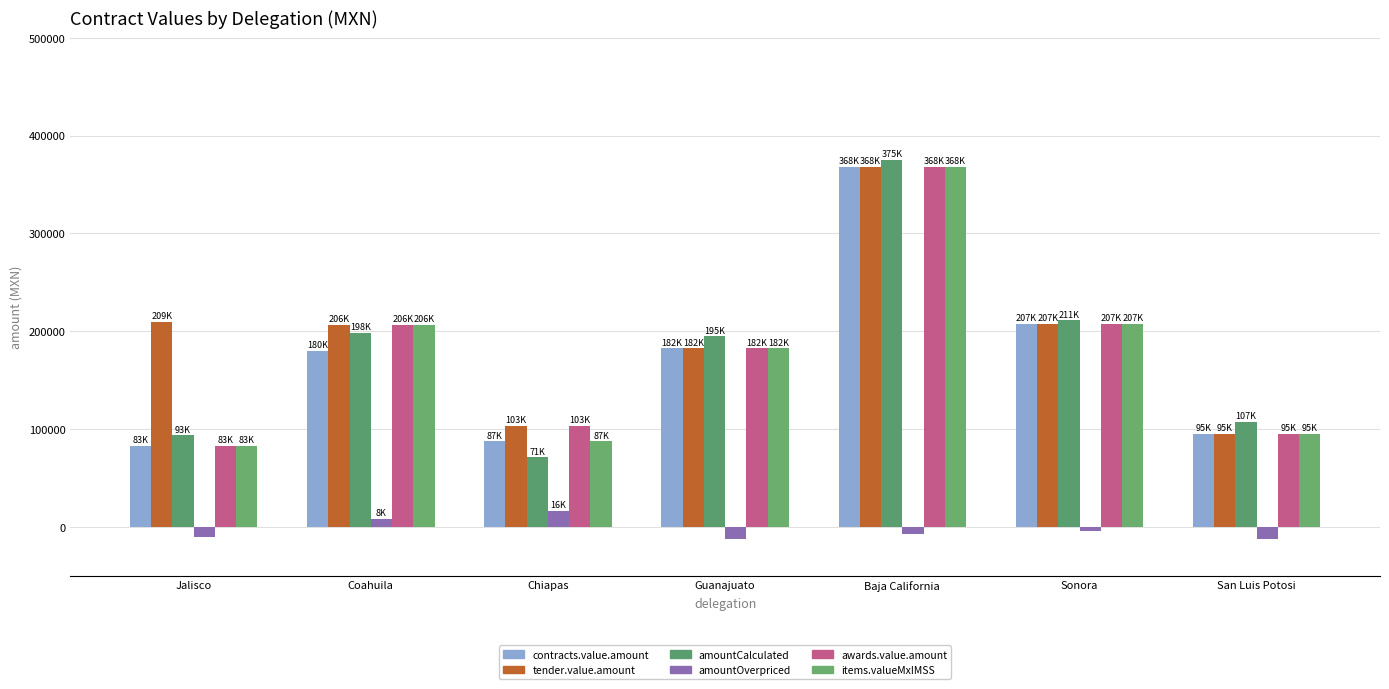

Reading right to left, extract all data points from this chart.

contracts.value.amount: San Luis Potosi=95072.4	Sonora=207306.0	Baja California=368202.7	Guanajuato=182350.0	Chiapas=87438.3	Coahuila=180000.0	Jalisco=83000.0
tender.value.amount: San Luis Potosi=95072.4	Sonora=207306.0	Baja California=368202.7	Guanajuato=182350.0	Chiapas=103157.2	Coahuila=206331.7	Jalisco=209442.0
contracts.items.unit.value.amountCalculated: San Luis Potosi=107079.9	Sonora=211264.0	Baja California=375232.5	Guanajuato=194903.7	Chiapas=71084.9	Coahuila=198329.4	Jalisco=93328.1
contracts.items.unit.value.amountOverpriced: San Luis Potosi=-12007.4	Sonora=-3958.0	Baja California=-7029.9	Guanajuato=-12553.7	Chiapas=16353.4	Coahuila=8002.3	Jalisco=-10328.1
awards.value.amount: San Luis Potosi=95072.4	Sonora=207306.0	Baja California=368202.7	Guanajuato=182350.0	Chiapas=103157.2	Coahuila=206331.7	Jalisco=83000.0
contracts.items.valueMxIMSS: San Luis Potosi=95072.4	Sonora=207306.0	Baja California=368202.7	Guanajuato=182350.0	Chiapas=87438.3	Coahuila=206331.7	Jalisco=83000.0